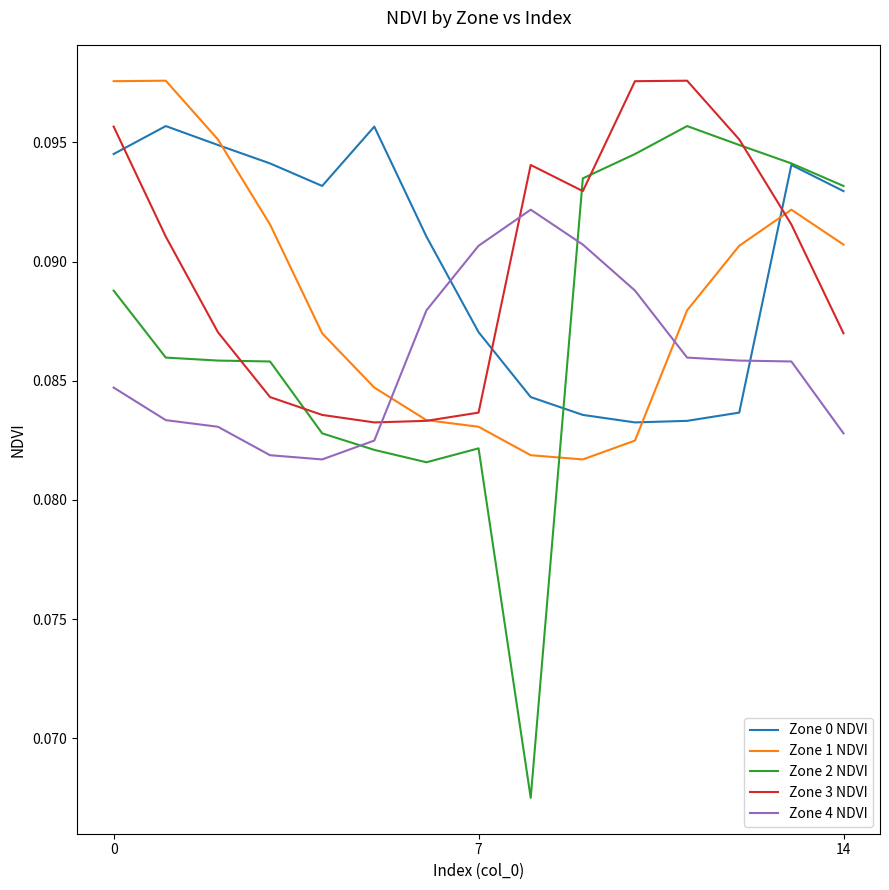

Which series has the widest spread of values?

Zone 2 NDVI